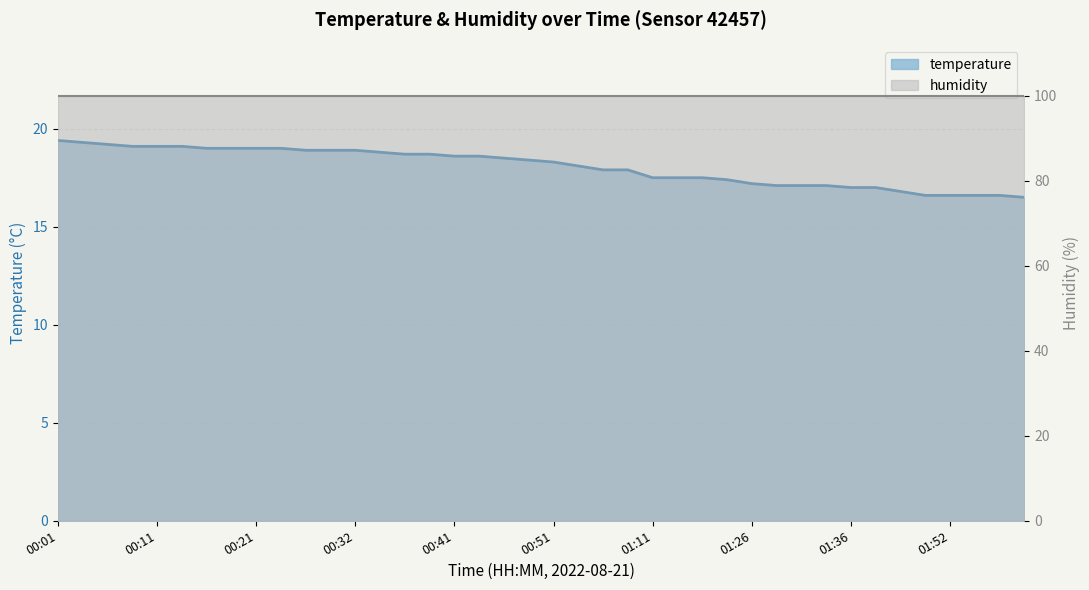

Reading left to right, transcribe all the data shown in this chart.

19.4	19.3	19.2	19.1	19.1	19.1	19.0	19.0	19.0	19.0	18.9	18.9	18.9	18.8	18.7	18.7	18.6	18.6	18.5	18.4	18.3	18.1	17.9	17.9	17.5	17.5	17.5	17.4	17.2	17.1	17.1	17.1	17.0	17.0	16.8	16.6	16.6	16.6	16.6	16.5